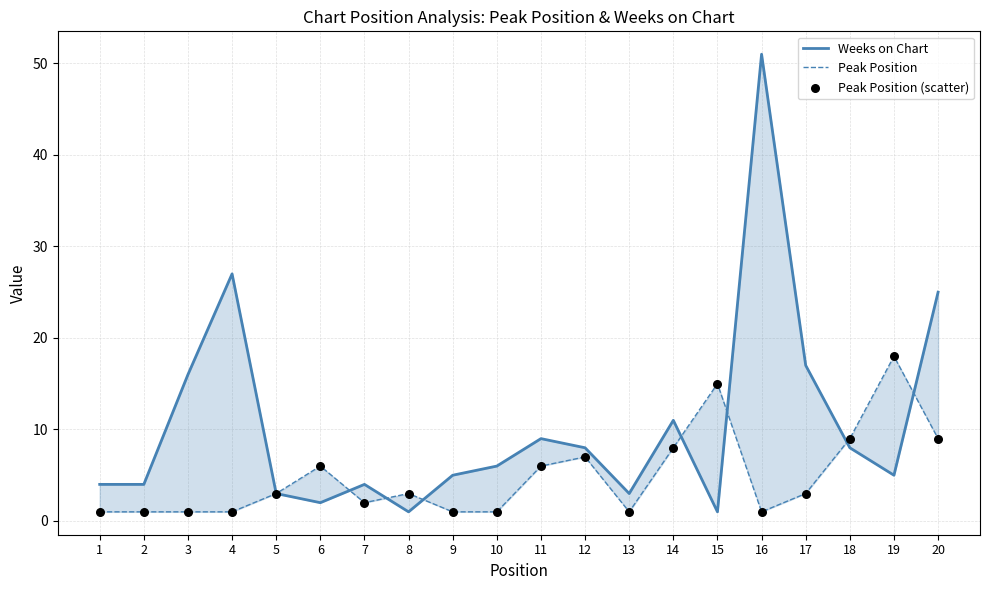

Which series reaches the minimum Y coordinate?

Weeks on Chart